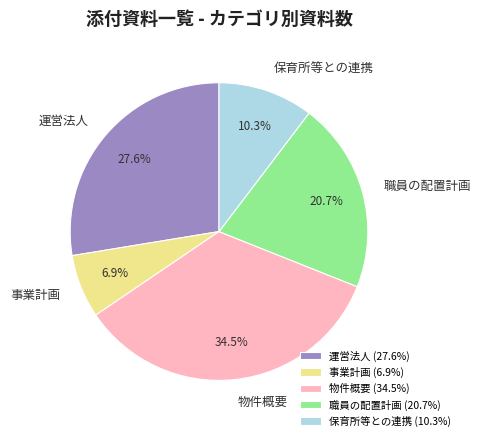

To the nearest percent, what portion does 職員の配置計画 represent?

21%